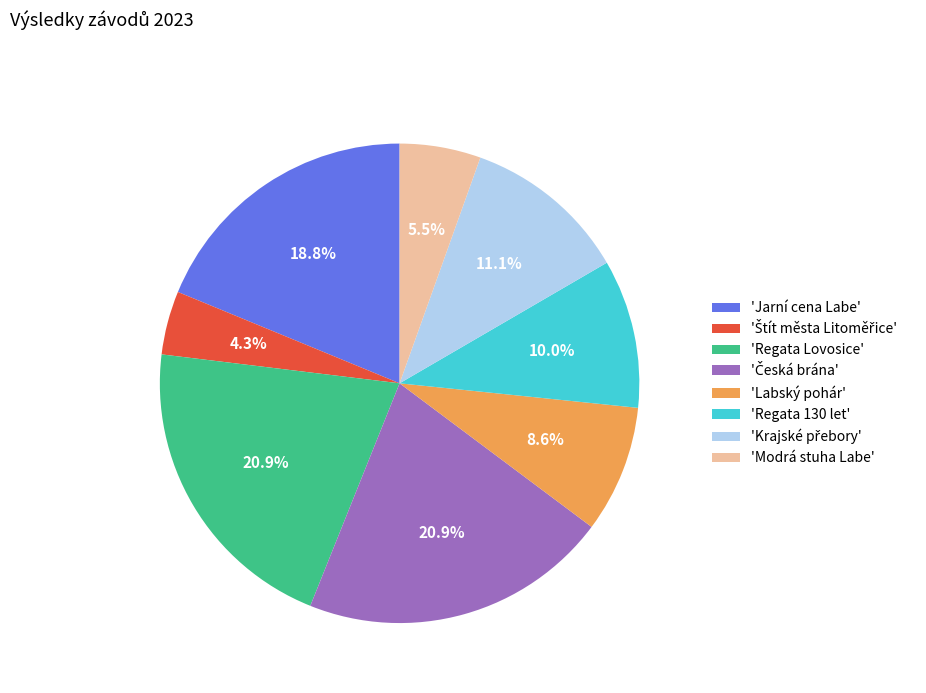

Is there a majority slice in this chart?

No